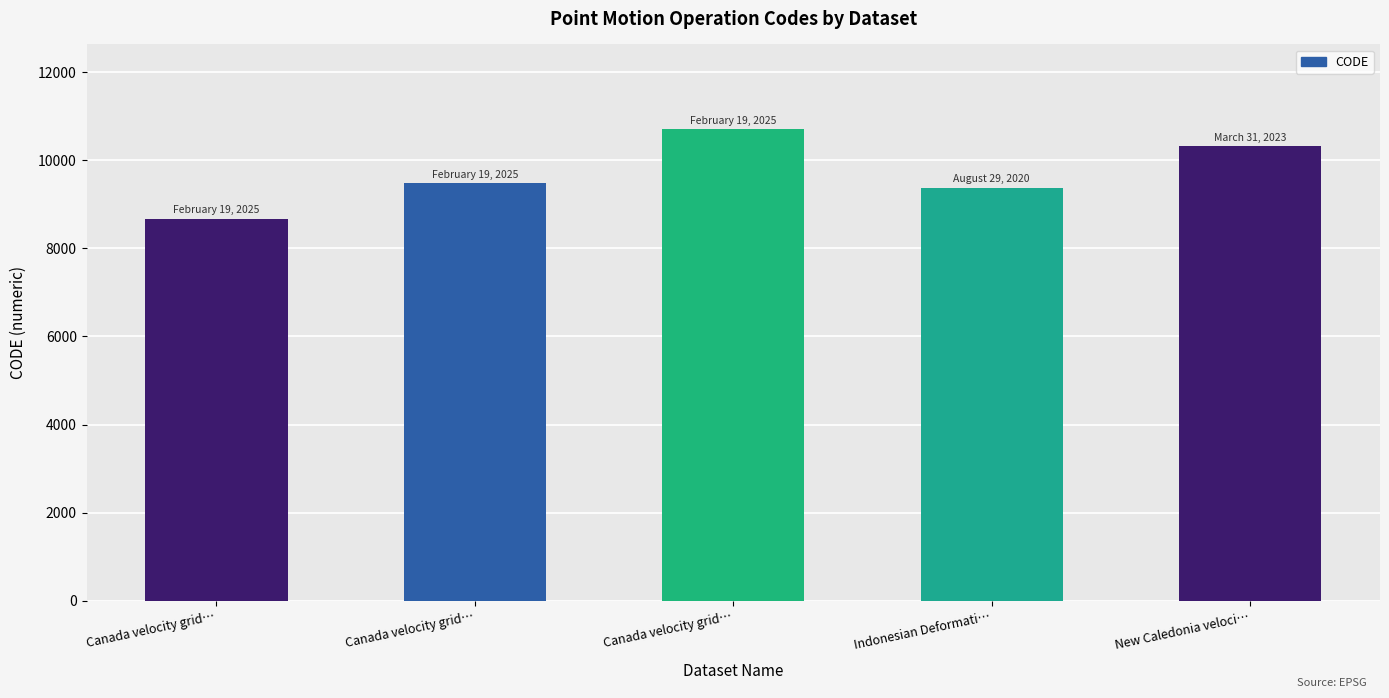

What is the change in value from Canada velocity grid… to New Caledonia veloci…?

+1647